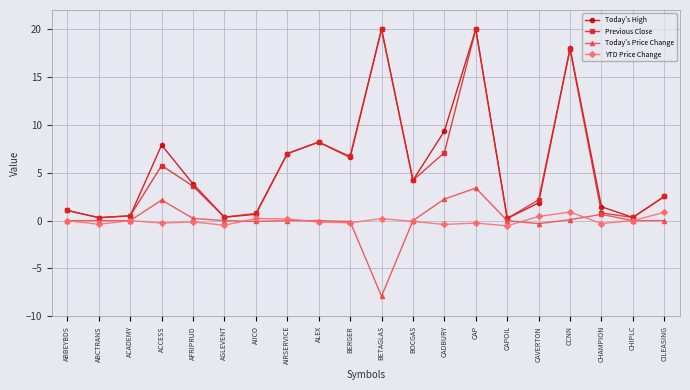

Is the value of Previous Close at CHAMPION greater than the value of Today's Price Change at CCNN?

Yes